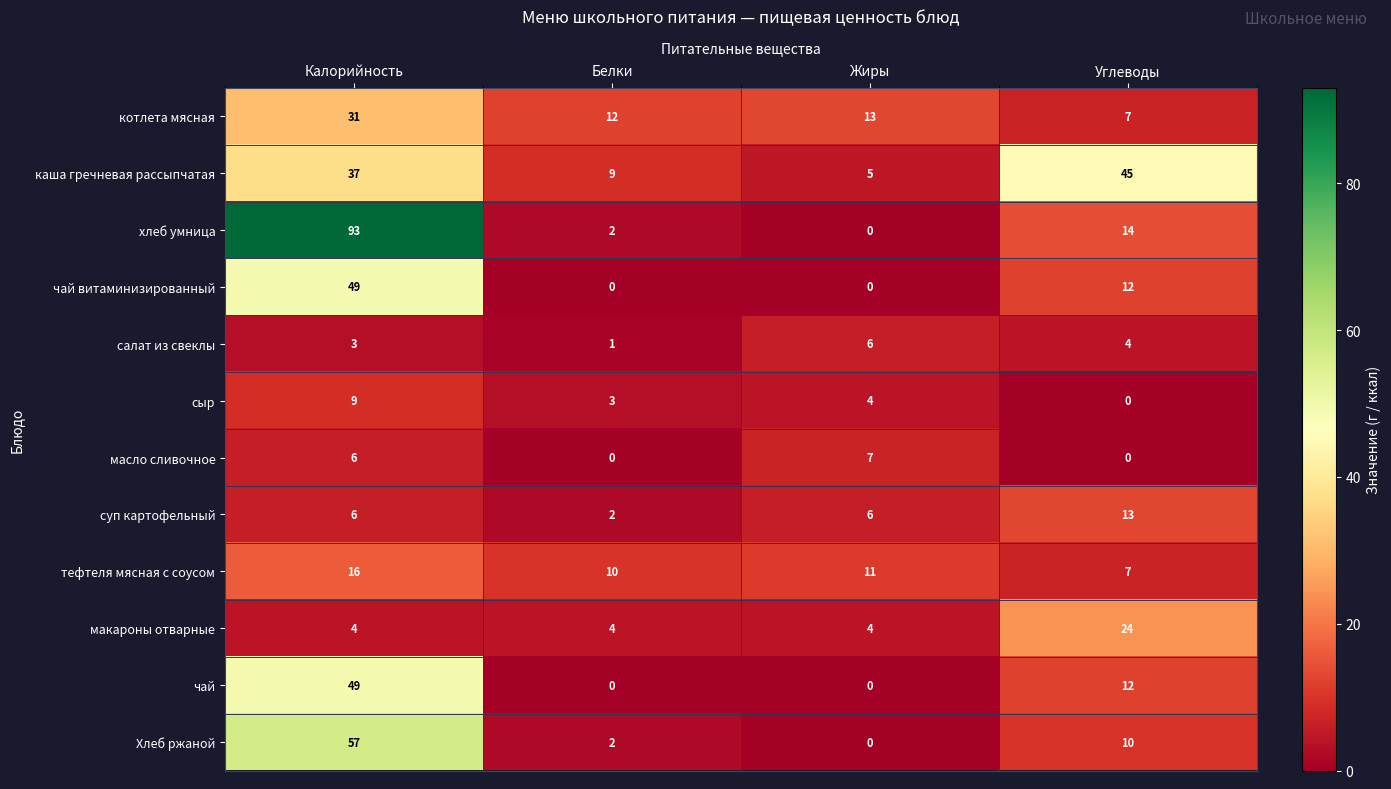

Rank the categories by Хлеб ржаной value from highest to lowest.

Калорийность, Углеводы, Белки, Жиры